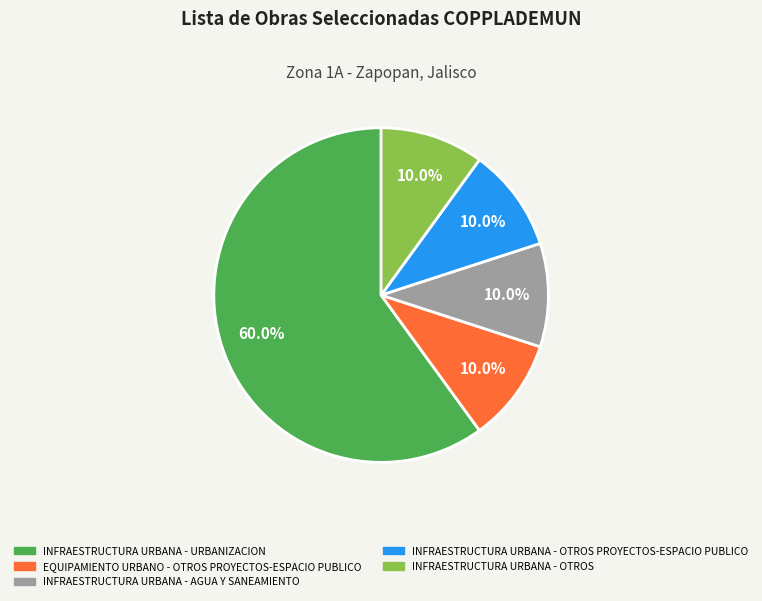

Count the number of slices in the pie.

5